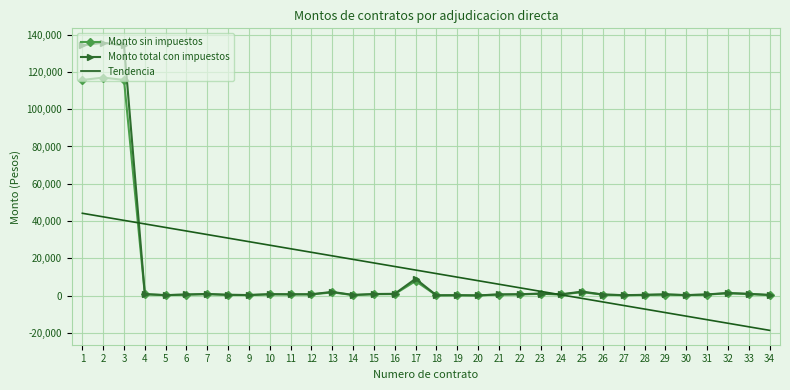

What is the average value of the Tendencia series?

12728.5